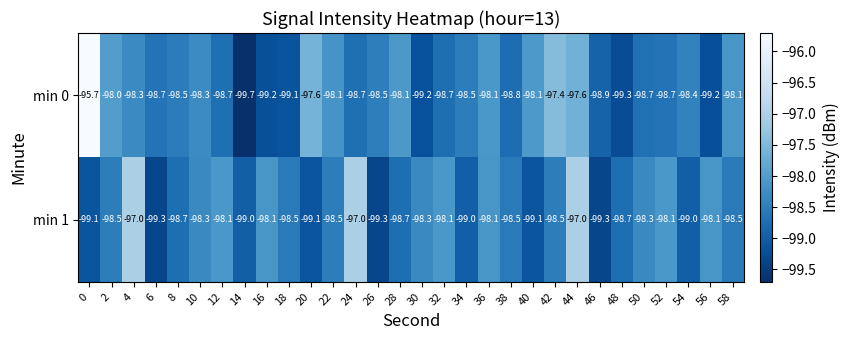

At which category is the sum across all series the highest?

44